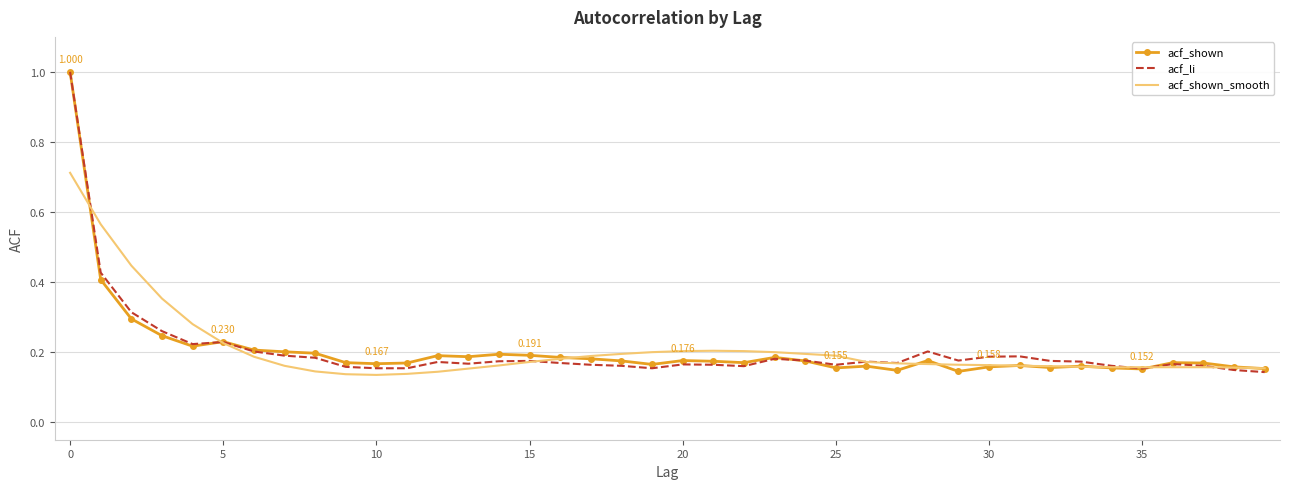

What are all the series names shown in the legend?

acf_shown, acf_li, acf_shown_smooth